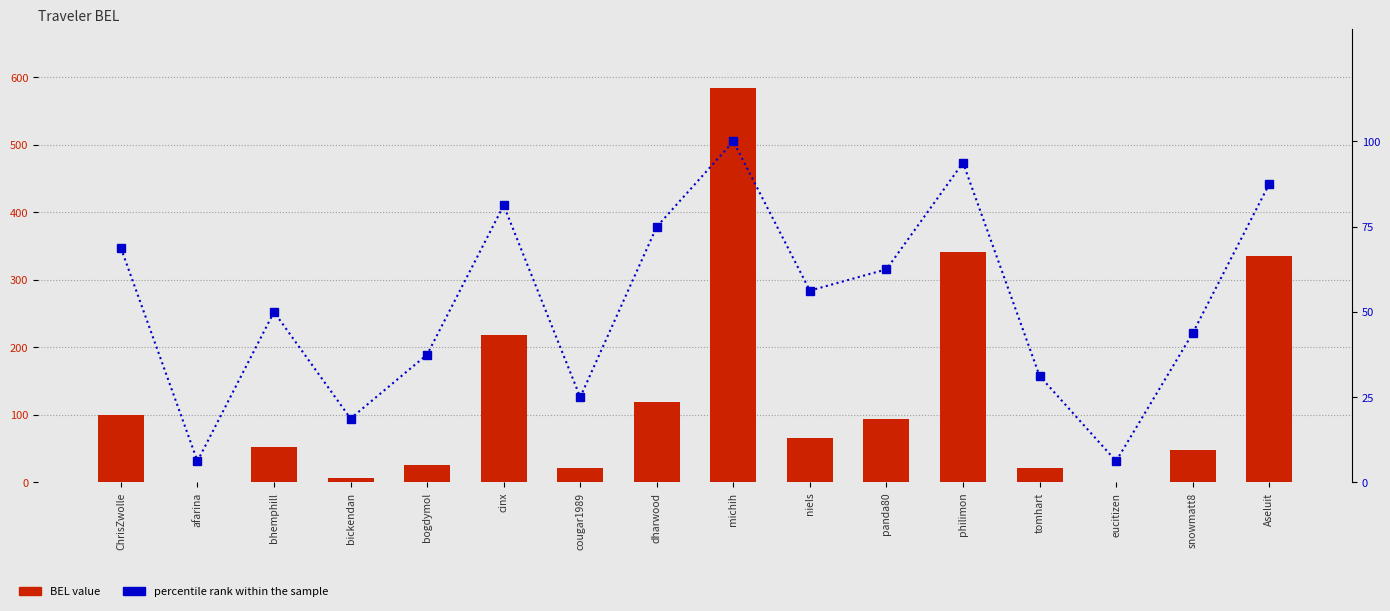

Reading left to right, what are all the values shown in this chart?

BEL: ChrisZwolle=100.0	afarina=1.0	bhemphill=52.4	bickendan=6.0	bogdymol=25.8	cinx=217.9	cougar1989=20.8	dharwood=118.9	michih=584.3	niels=65.9	panda80=94.7	philimon=341.0	tomhart=22.0	eucitizen=1.0	snowmatt8=47.6	Aseluit=335.2
percentile rank within the sample: ChrisZwolle=68.8	afarina=6.2	bhemphill=50.0	bickendan=18.8	bogdymol=37.5	cinx=81.2	cougar1989=25.0	dharwood=75.0	michih=100.0	niels=56.2	panda80=62.5	philimon=93.8	tomhart=31.2	eucitizen=6.2	snowmatt8=43.8	Aseluit=87.5